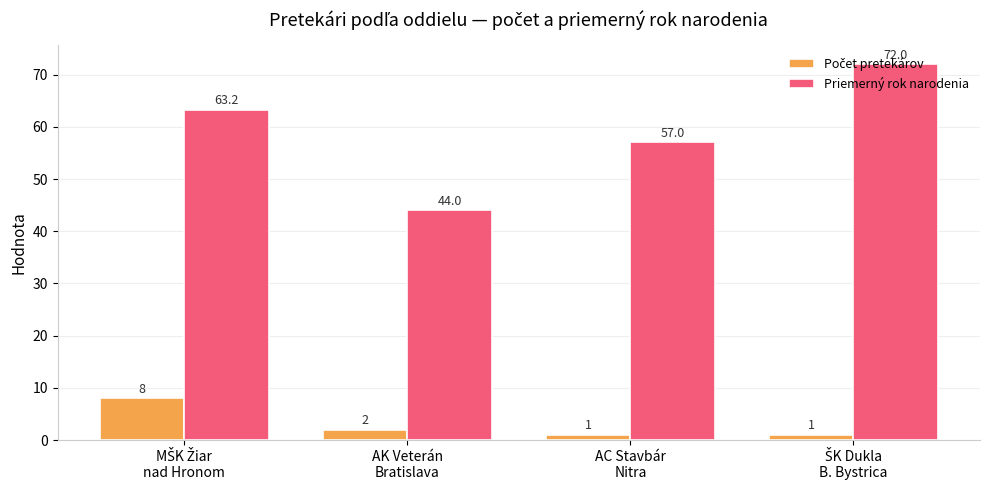

Which series has the widest spread of values?

Priemerný rok narodenia